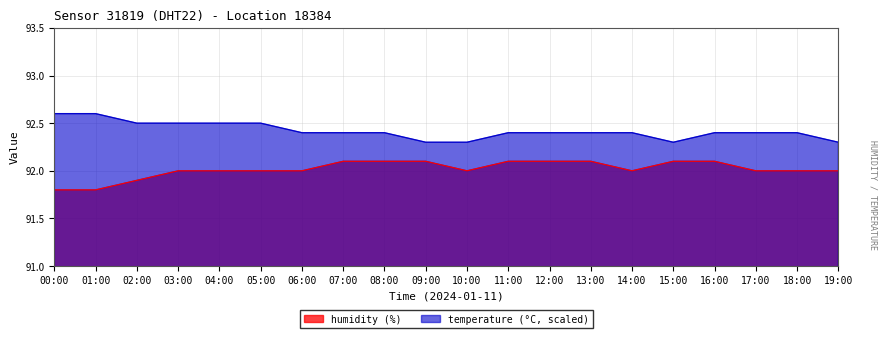

List the series in order of their overall mean, lowest first.

humidity, temperature